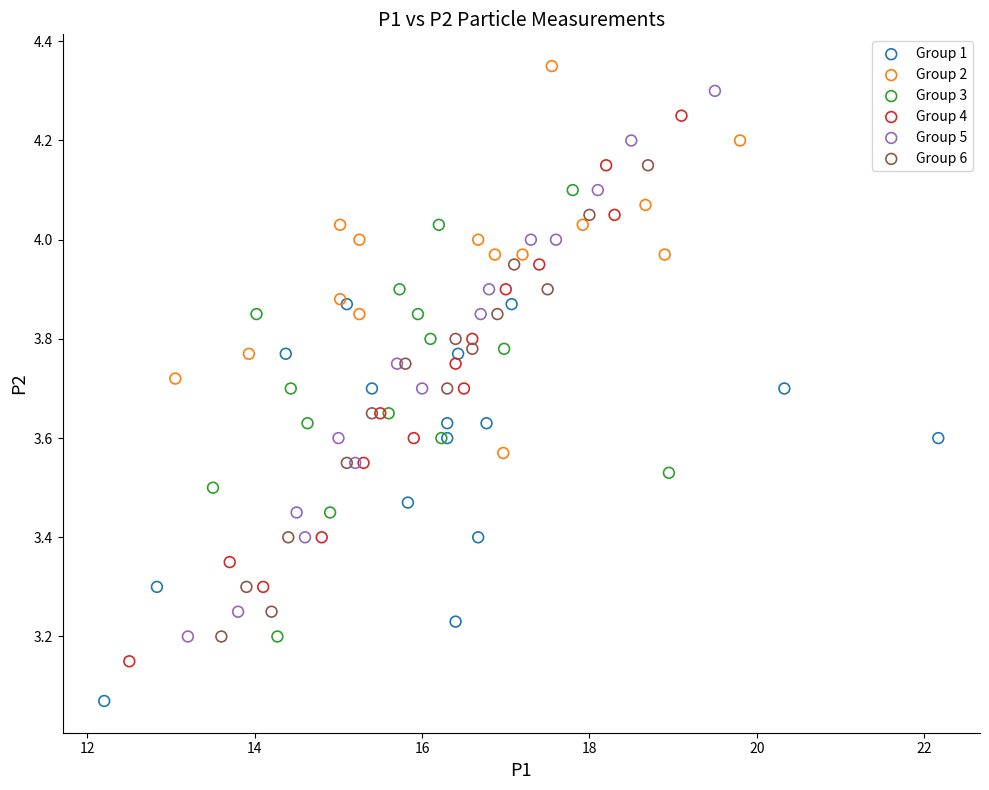

Which series reaches the minimum Y coordinate?

Group 1